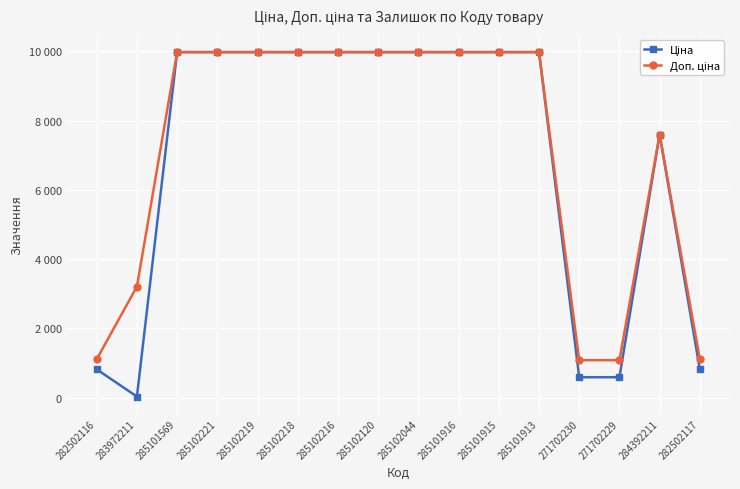

Does the chart have visible grid lines?

Yes